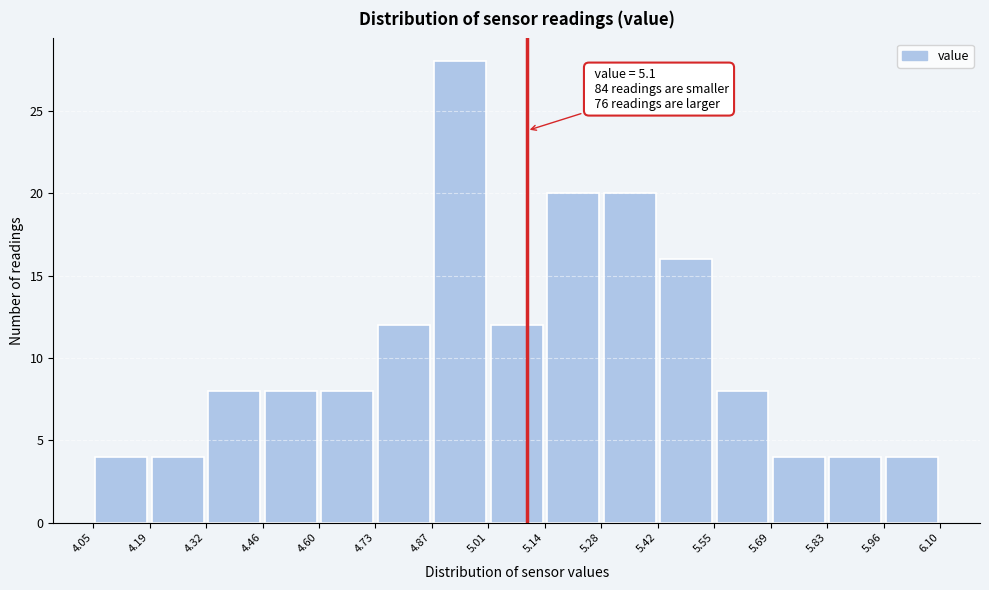

Over which range of the x-axis is the bar tallest?

4.87 to 5.01